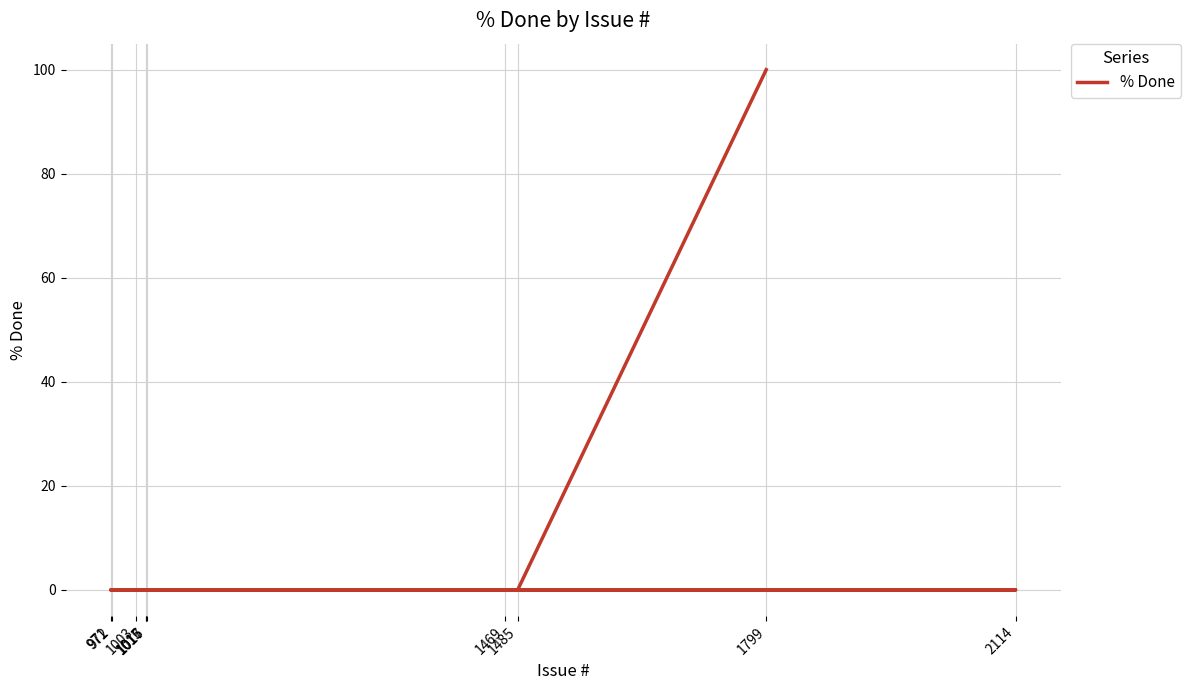

Is this an area chart (filled region under the line)?

No